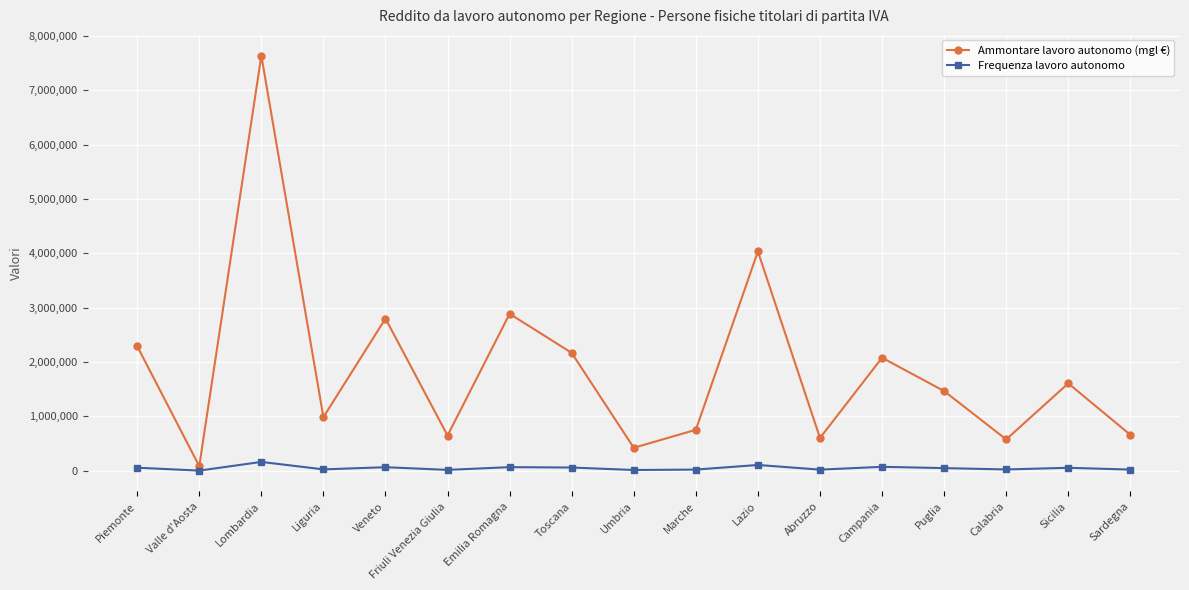

What is the average value of the Ammontare lavoro autonomo (mgl €) series?

1865144